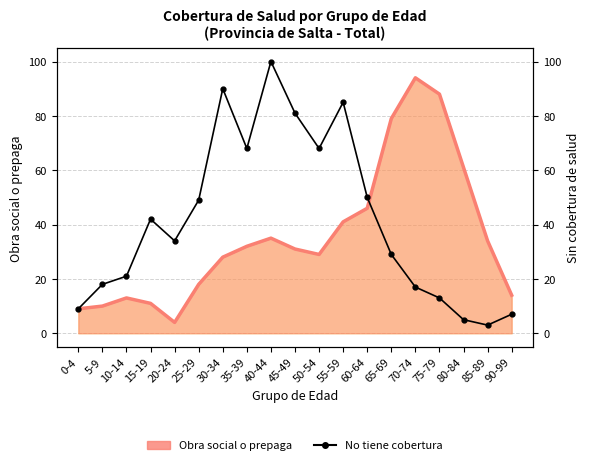

At which category does the chart reach its peak across all series?

40-44